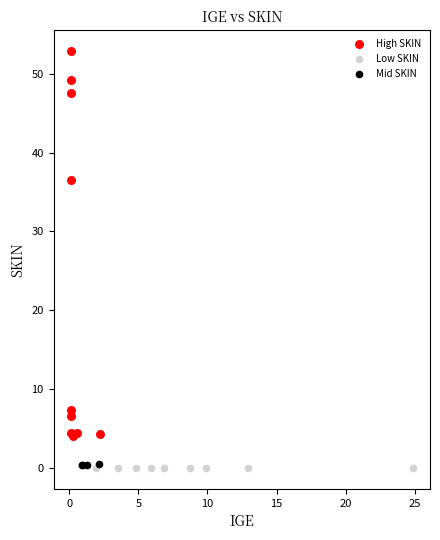

Which series reaches the maximum Y coordinate?

High SKIN